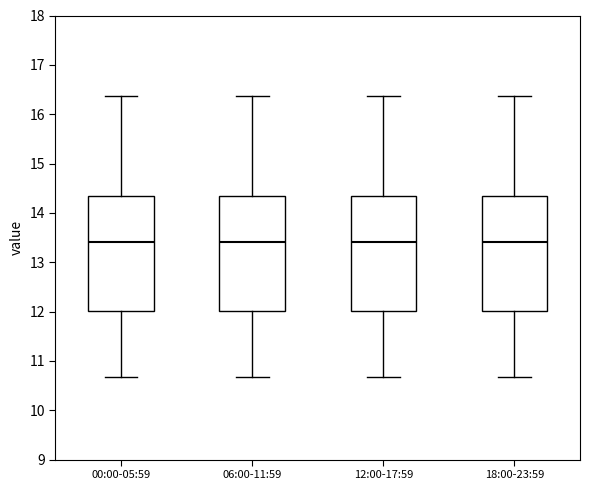

Reading left to right, transcribe this box plot: for each box, give where its median line is, the range the box spans, and where its two whiskers end, as read against the y-axis. The values are not printed on the chart, so give them approximately, as read against the axis.

00:00-05:59: median 13.4, box 12.0 to 14.3, whiskers 10.7 to 16.4
06:00-11:59: median 13.4, box 12.0 to 14.3, whiskers 10.7 to 16.4
12:00-17:59: median 13.4, box 12.0 to 14.3, whiskers 10.7 to 16.4
18:00-23:59: median 13.4, box 12.0 to 14.3, whiskers 10.7 to 16.4